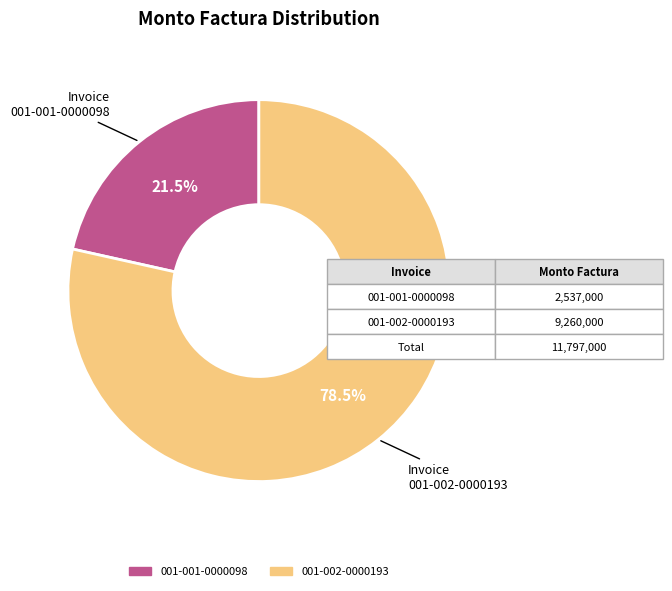

What is the ratio of the value at 001-001-0000098 to the value at 001-002-0000193?

0.3